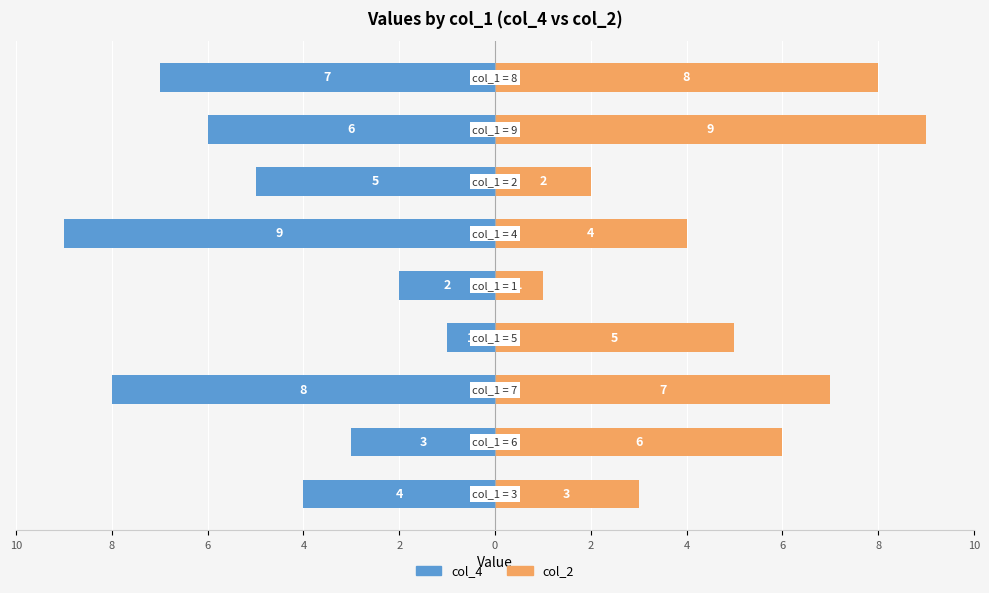

Rank the series by their maximum value, from highest to lowest.

col_2 (Right), col_4 (Left)